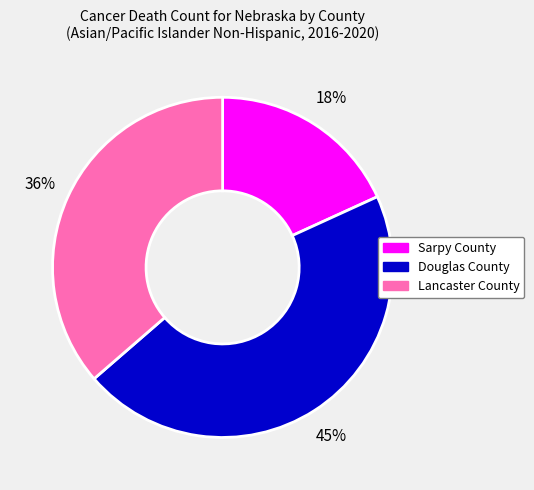

To the nearest percent, what is the difference between the Sarpy County and Douglas County slice percentages?

27%